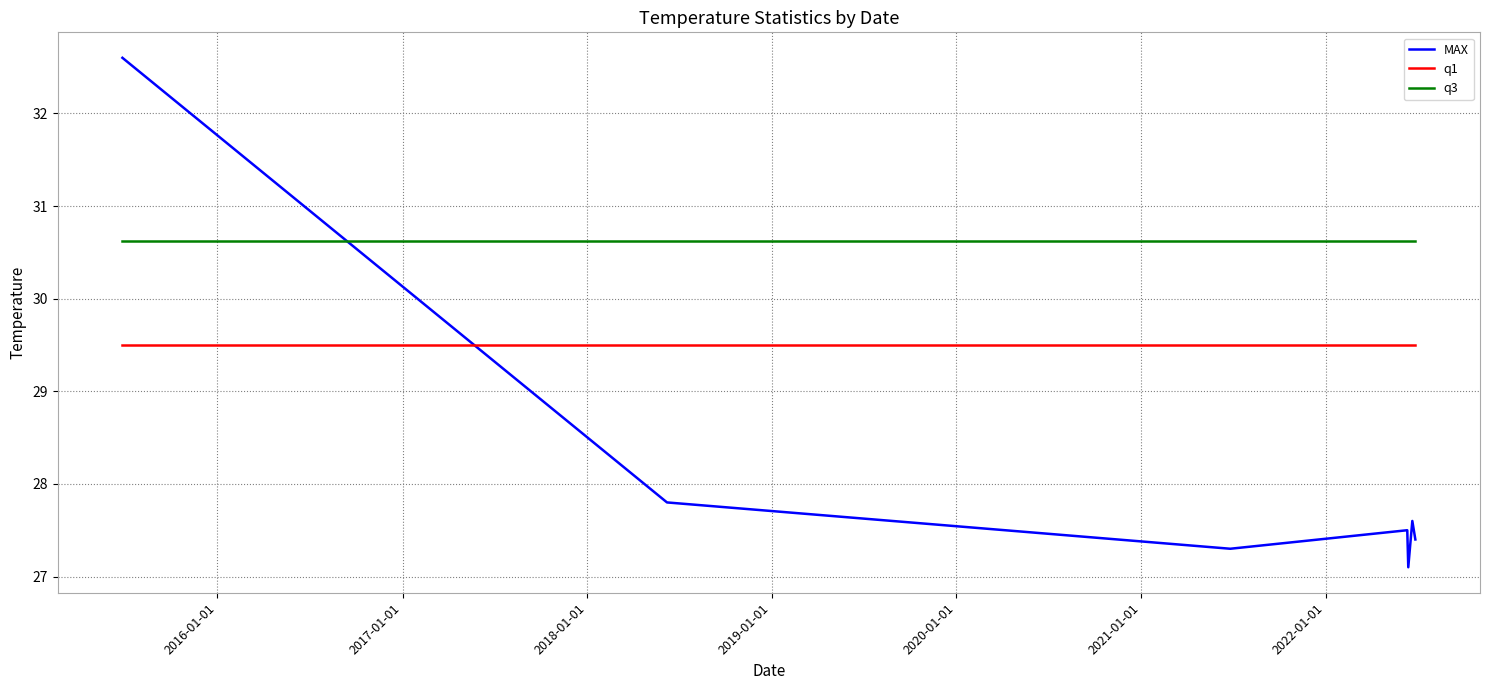

True or false: q3 and MAX intersect in this chart.

True